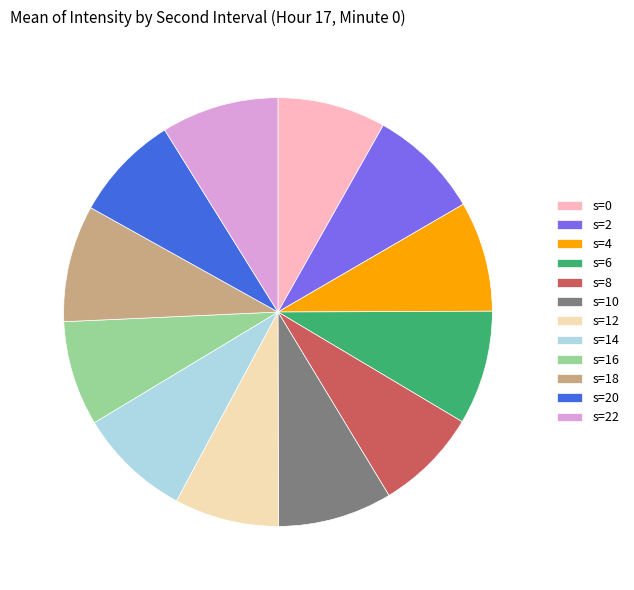

Is s=0 the majority of the pie?

No